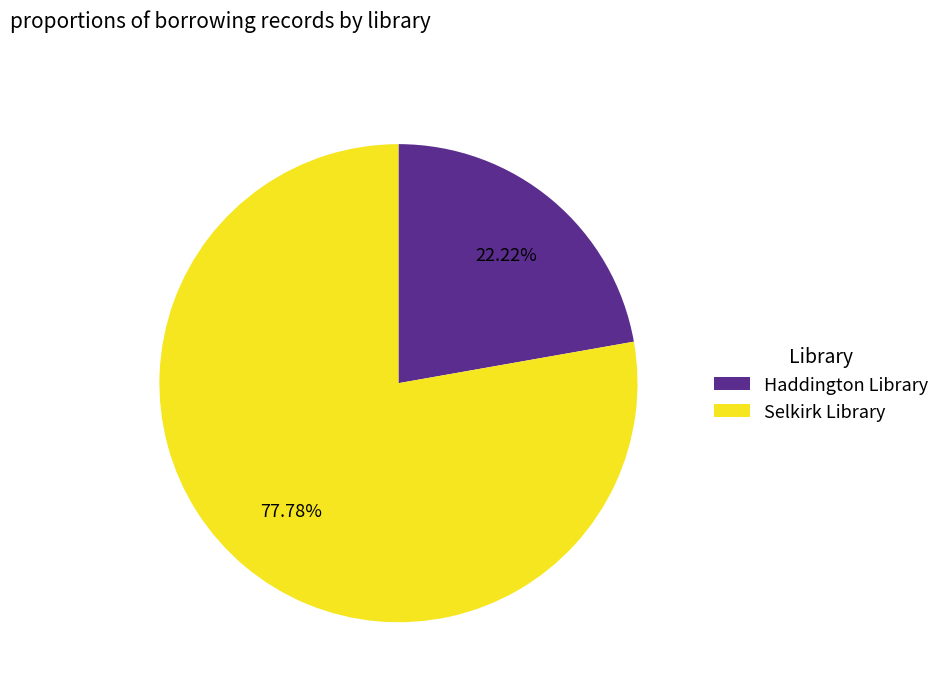

Approximately how many times larger is the value at Haddington Library compared to Selkirk Library?

0.3